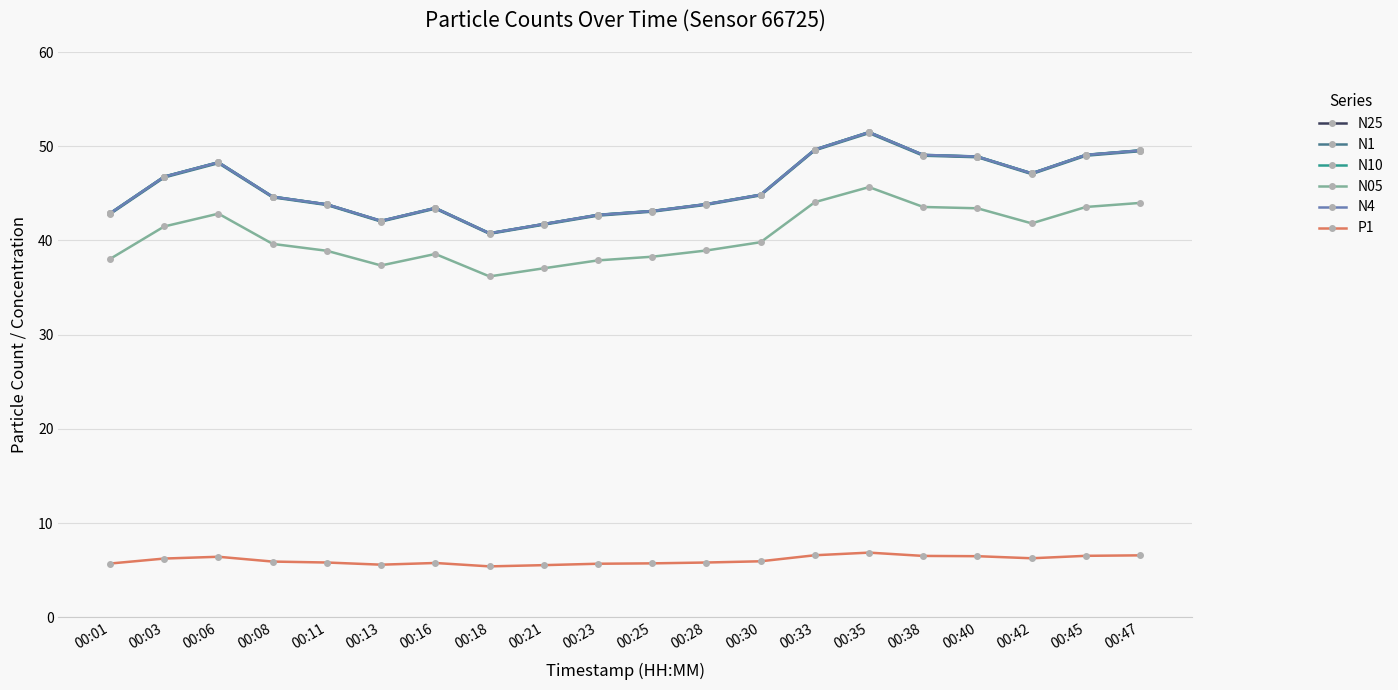

Is this an area chart (filled region under the line)?

No